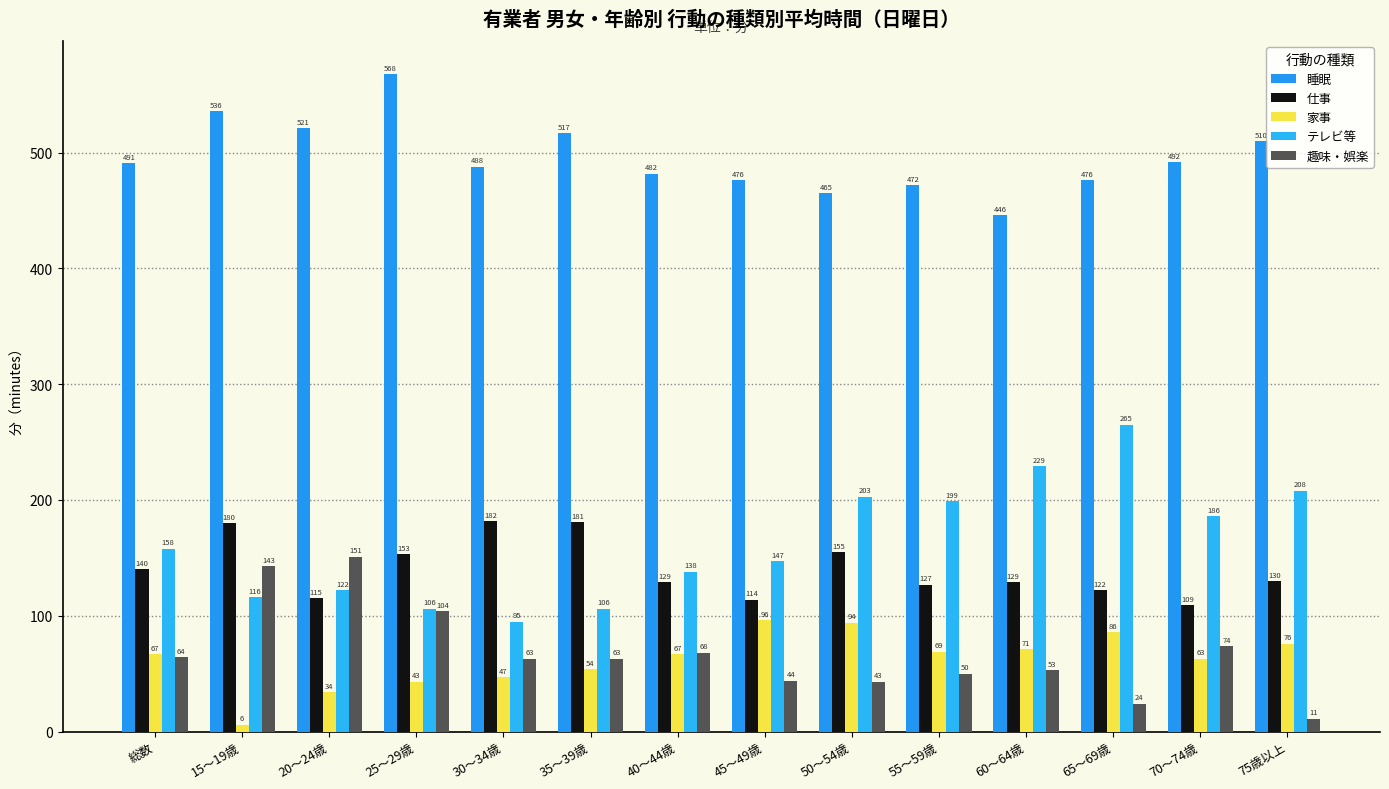

Are the bars grouped side by side (vs. stacked)?

Yes